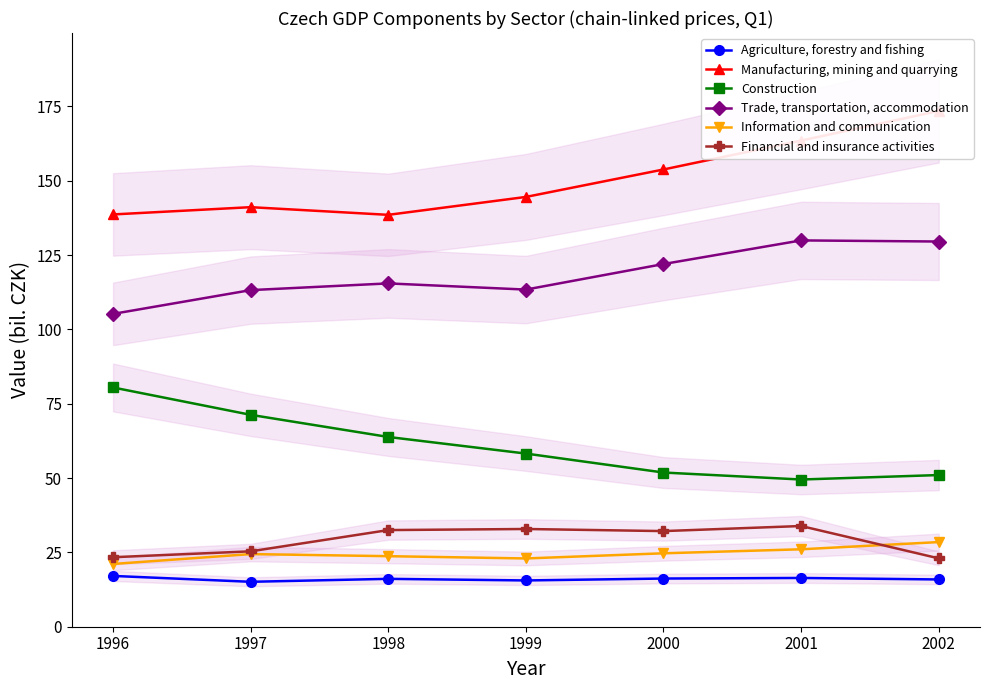

Reading right to left, what are all the values shown in this chart?

Agriculture, forestry and fishing: 2002=15.9	2001=16.4	2000=16.2	1999=15.6	1998=16.1	1997=15.1	1996=17.1
Manufacturing, mining and quarrying: 2002=173.5	2001=163.5	2000=153.8	1999=144.6	1998=138.5	1997=141.1	1996=138.7
Construction: 2002=51.0	2001=49.5	2000=51.9	1999=58.2	1998=63.8	1997=71.3	1996=80.5
Trade, transportation, accommodation: 2002=129.6	2001=129.9	2000=122.0	1999=113.4	1998=115.5	1997=113.2	1996=105.2
Information and communication: 2002=28.5	2001=26.0	2000=24.7	1999=23.0	1998=23.7	1997=24.4	1996=21.1
Financial and insurance activities: 2002=23.0	2001=33.9	2000=32.2	1999=32.9	1998=32.5	1997=25.4	1996=23.4